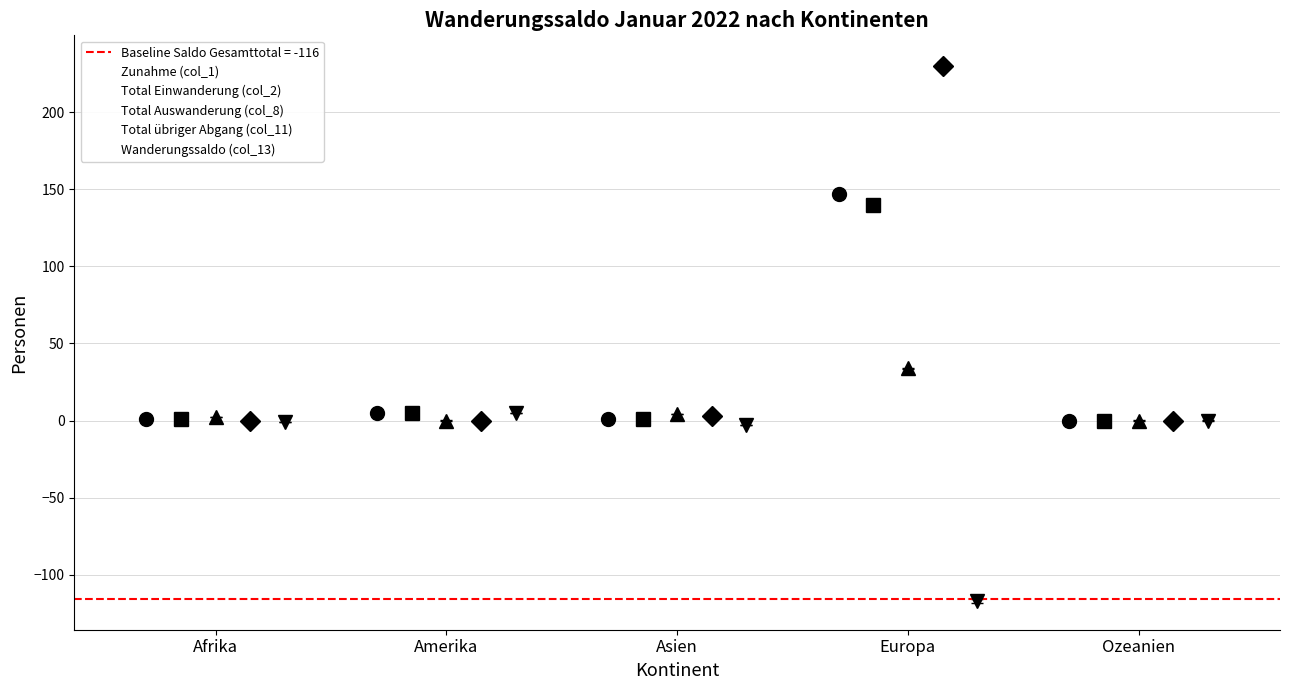

What position from the left is Asien?

3